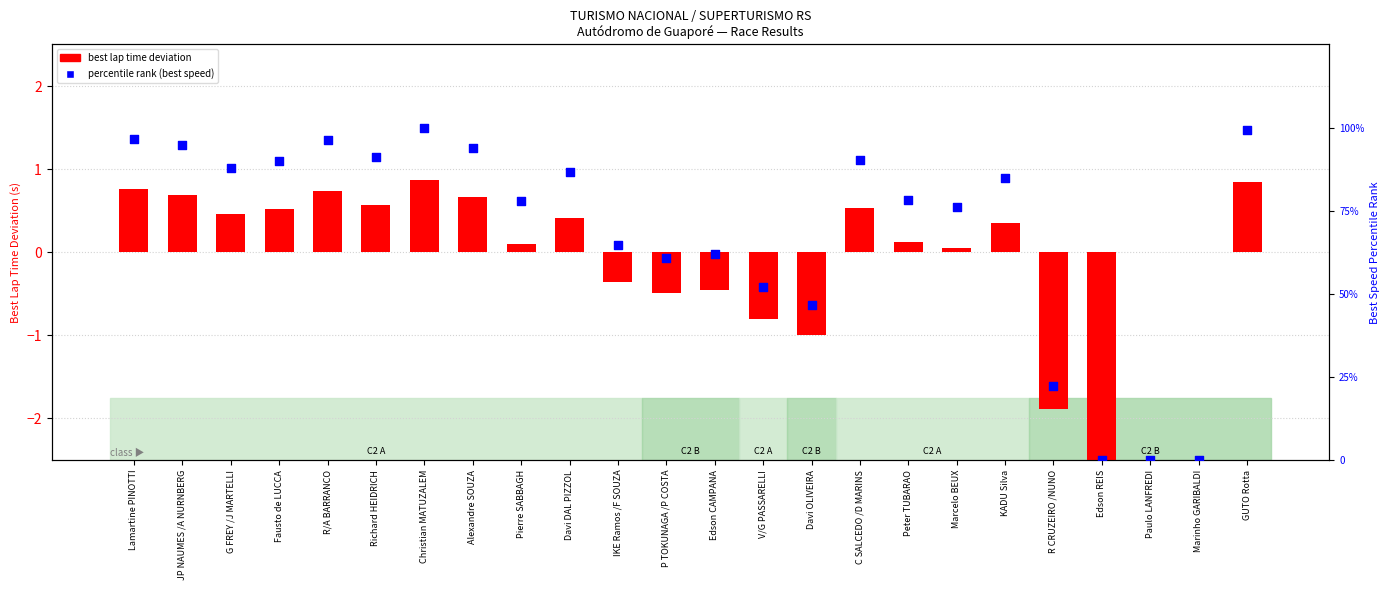

What is the total value across all series at Lamartine PINOTTI?

97.4